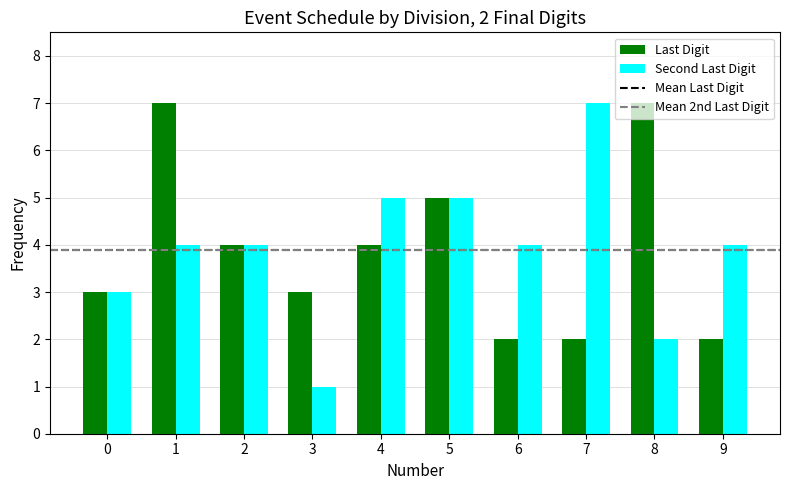

Which label corresponds to the smallest value in the chart?

3